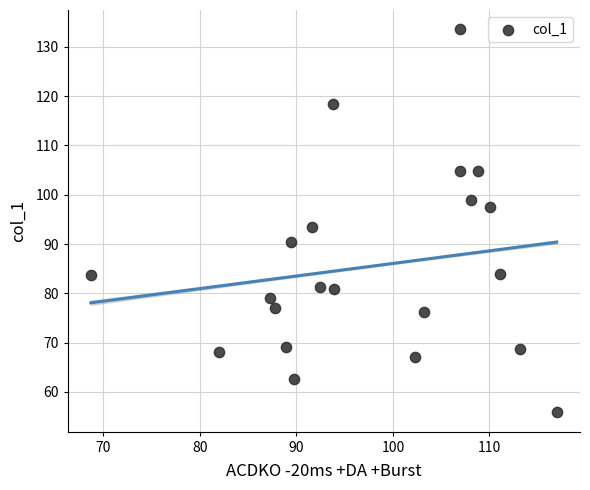

What is the range of X values (max minus min)?

48.3